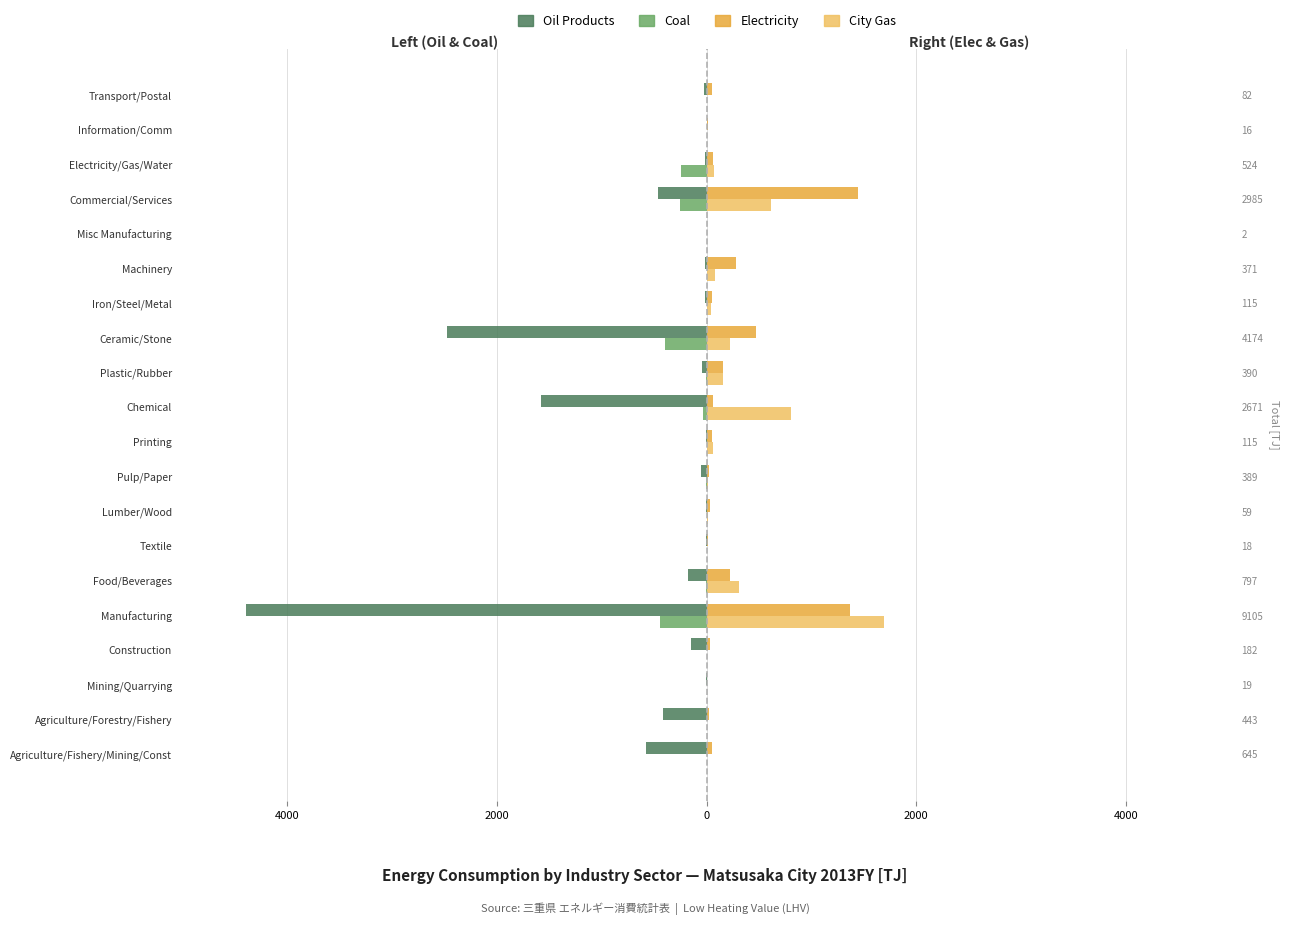

Reading left to right, extract all data points from this chart.

Oil Products: -582.7	-421.8	-10.8	-150.1	-4396.0	-175.9	-4.4	-10.8	-55.1	-3.8	-1584.6	-49.0	-2477.9	-21.0	-13.3	-0.2	-469.2	-14.8	-0.4	-24.9
Coal: 0.0	0.0	0.0	0.0	-445.9	-4.9	0.0	0.0	-5.5	0.0	-31.9	-2.4	-401.1	-0.1	0.0	0.0	-253.5	-246.3	0.0	0.0
Electricity: 53.1	21.4	3.6	28.1	1363.2	222.3	11.3	31.1	25.1	53.9	60.3	155.5	472.9	53.6	275.1	2.1	1443.7	59.6	10.6	52.7
City Gas: 4.6	0.2	0.1	4.3	1695.6	309.0	1.7	9.6	8.8	57.1	806.4	159.6	225.6	36.0	81.5	0.3	610.4	64.9	5.8	4.4